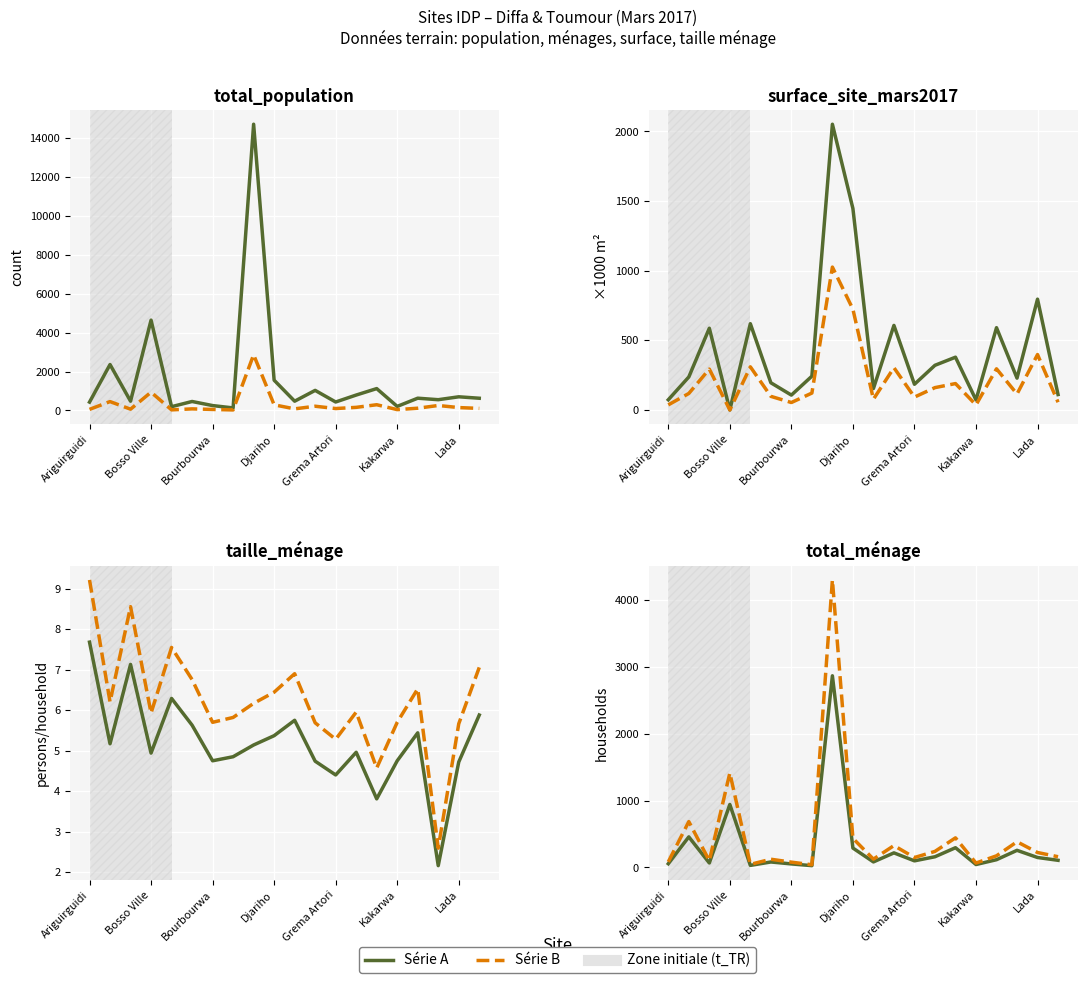

True or false: total_population and taille_menage cross at least once.

False